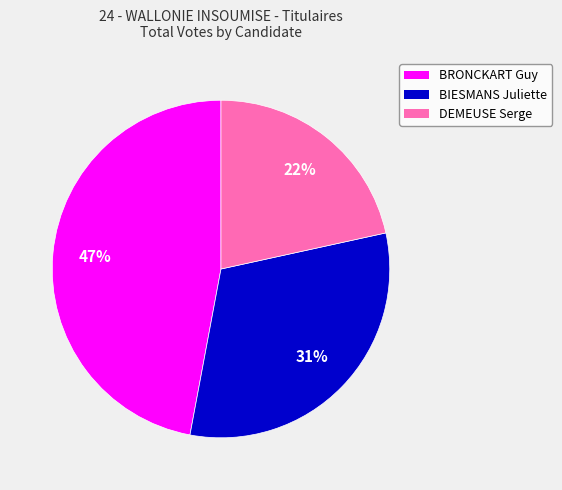

How many segments does this pie chart have?

3